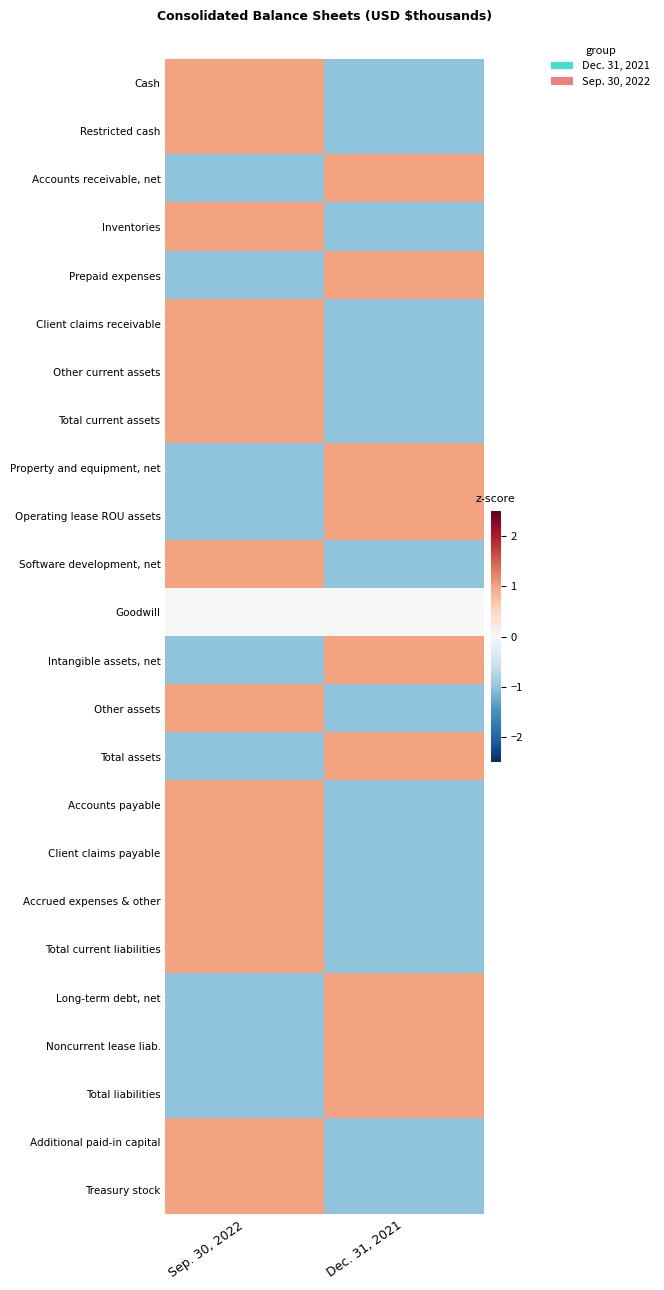

Rank the series at Dec. 31, 2021 from lowest to highest value.

Cash, Restricted cash, Inventories, Client claims receivable, Other current assets, Total current assets, Software development, net, Other assets, Accounts payable, Client claims payable, Accrued expenses & other, Total current liabilities, Additional paid-in capital, Treasury stock, Goodwill, Accounts receivable, net, Prepaid expenses, Property and equipment, net, Operating lease ROU assets, Intangible assets, net, Total assets, Long-term debt, net, Noncurrent lease liab., Total liabilities